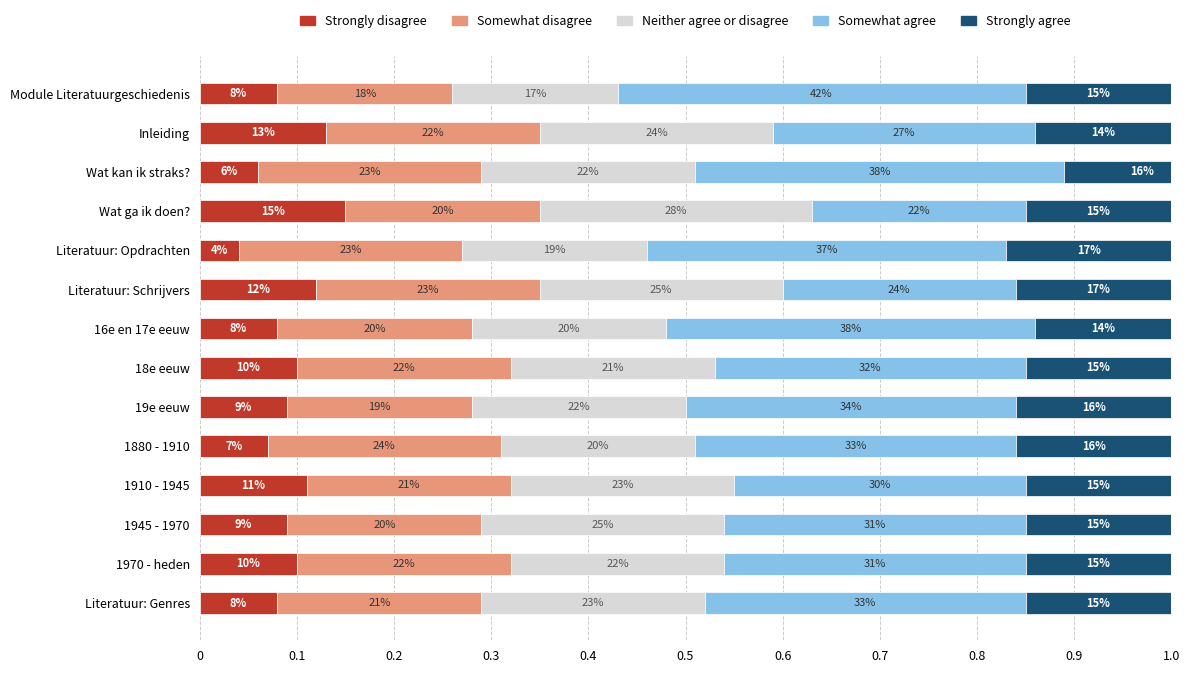

What is the average value of the Somewhat agree series?

0.3